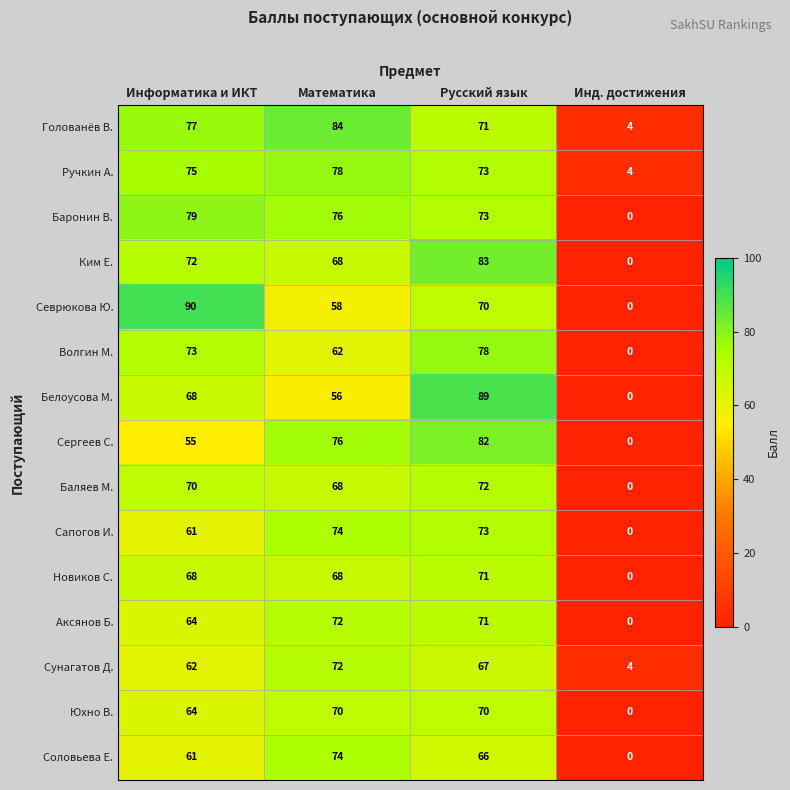

Which series changed the most between Информатика и ИКТ and Математика?

Севрюкова Ю.